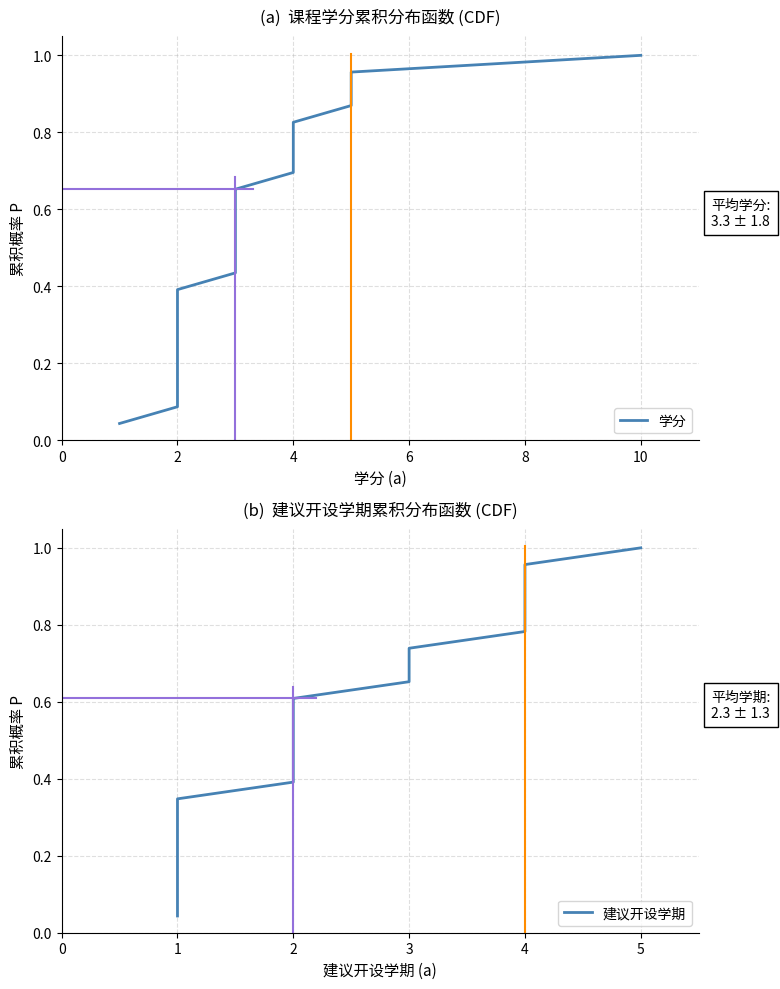

The value of 学分 at 10 is 1.0. True or false?

True